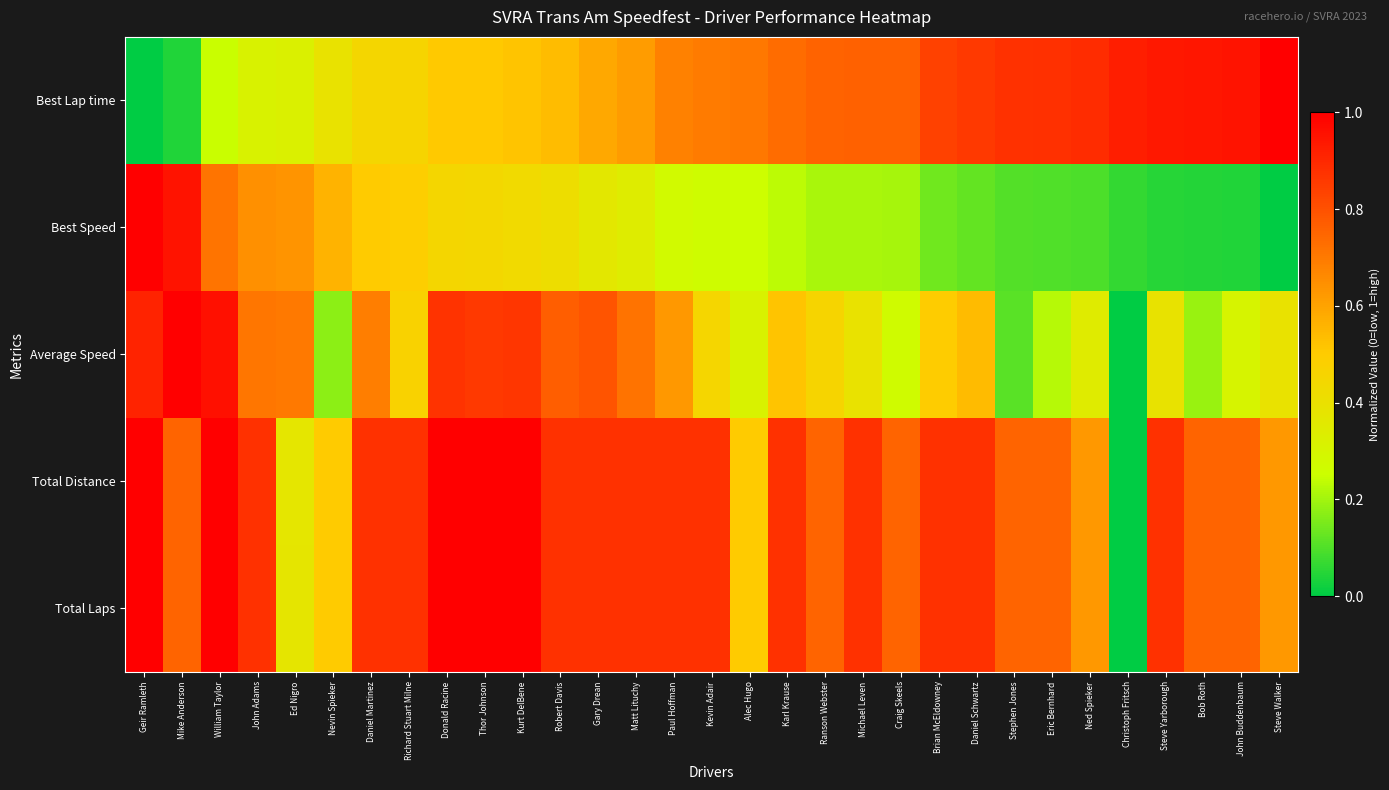

At Christoph Fritsch, list the series in order from smallest to largest.

Average Speed, Total Distance, Total Laps, Best Speed, Best Lap time